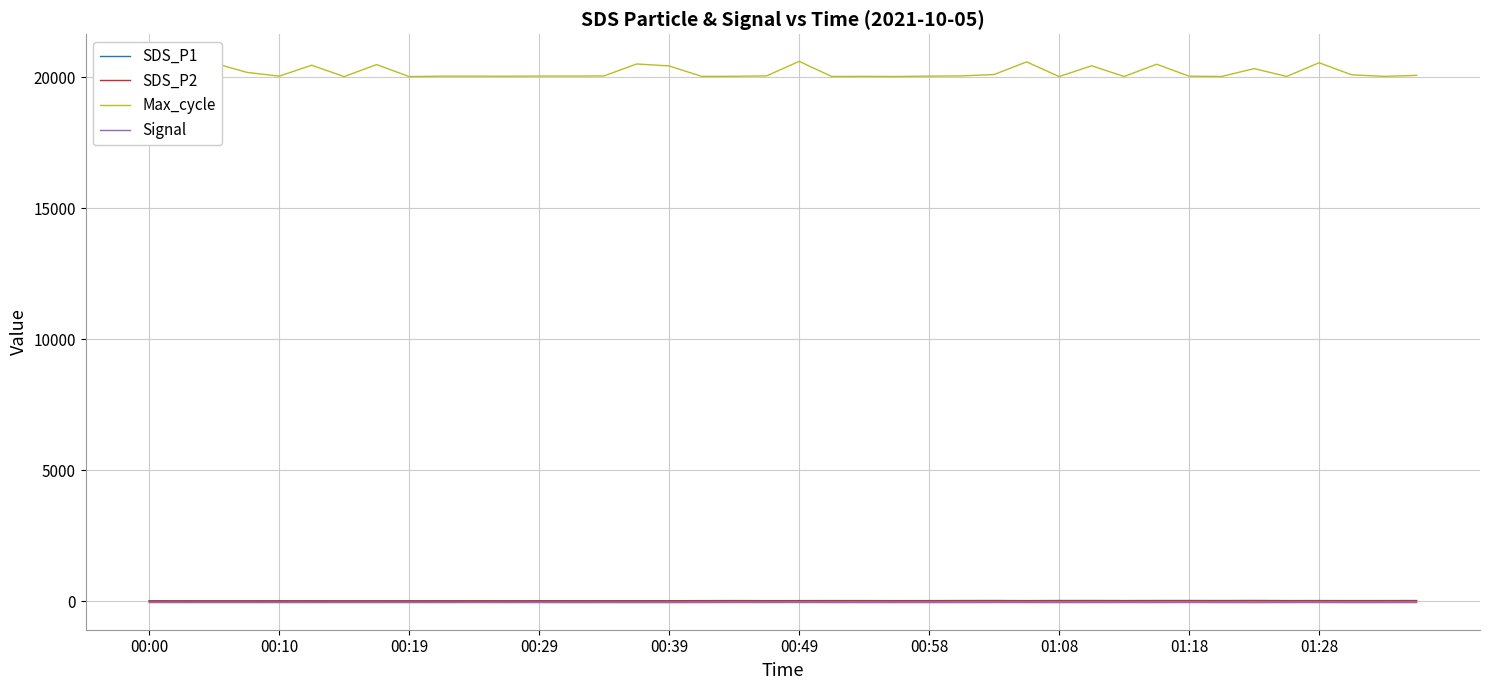

What is the maximum value shown in the chart?

20603.0